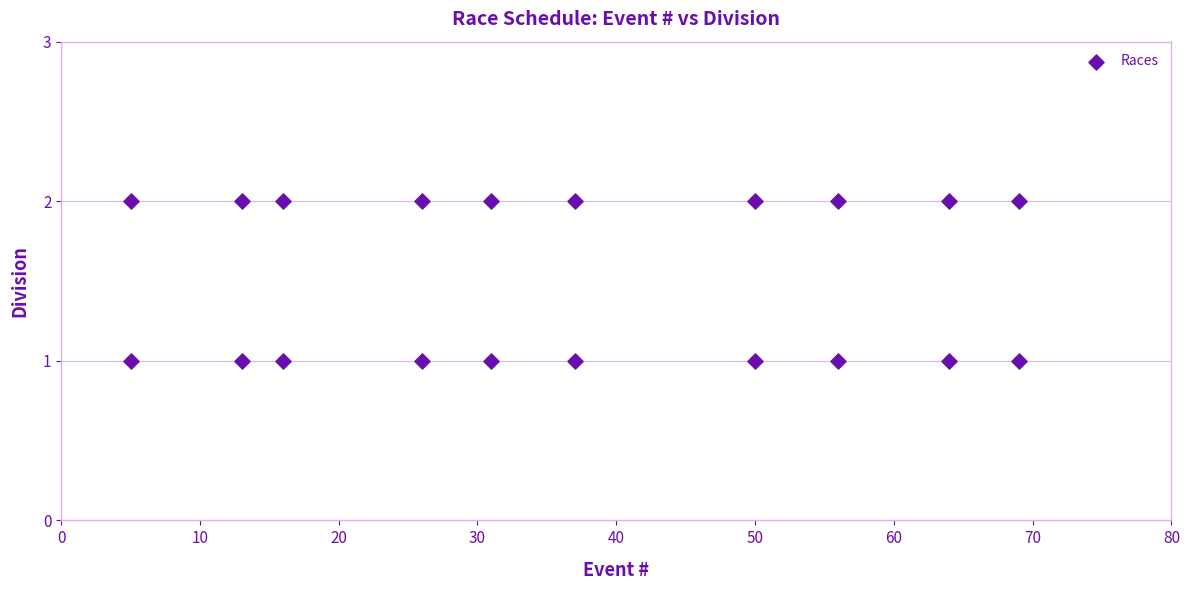

What is the range of X values (max minus min)?

64